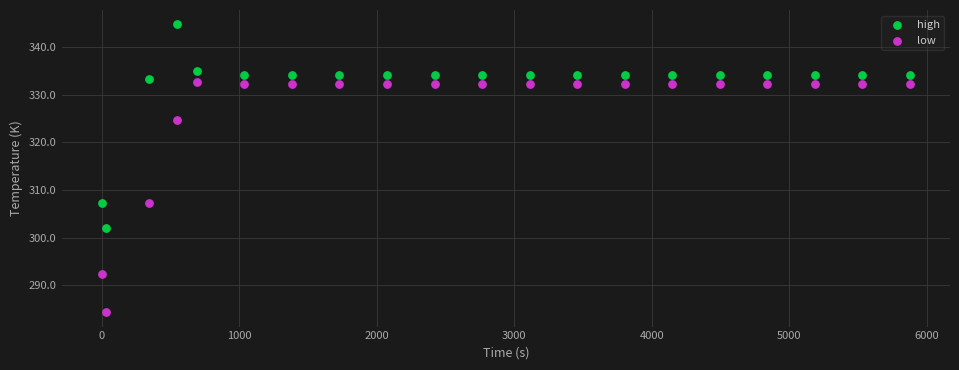

Across all data points, what is the range of X values (max minus min)?

5875.2